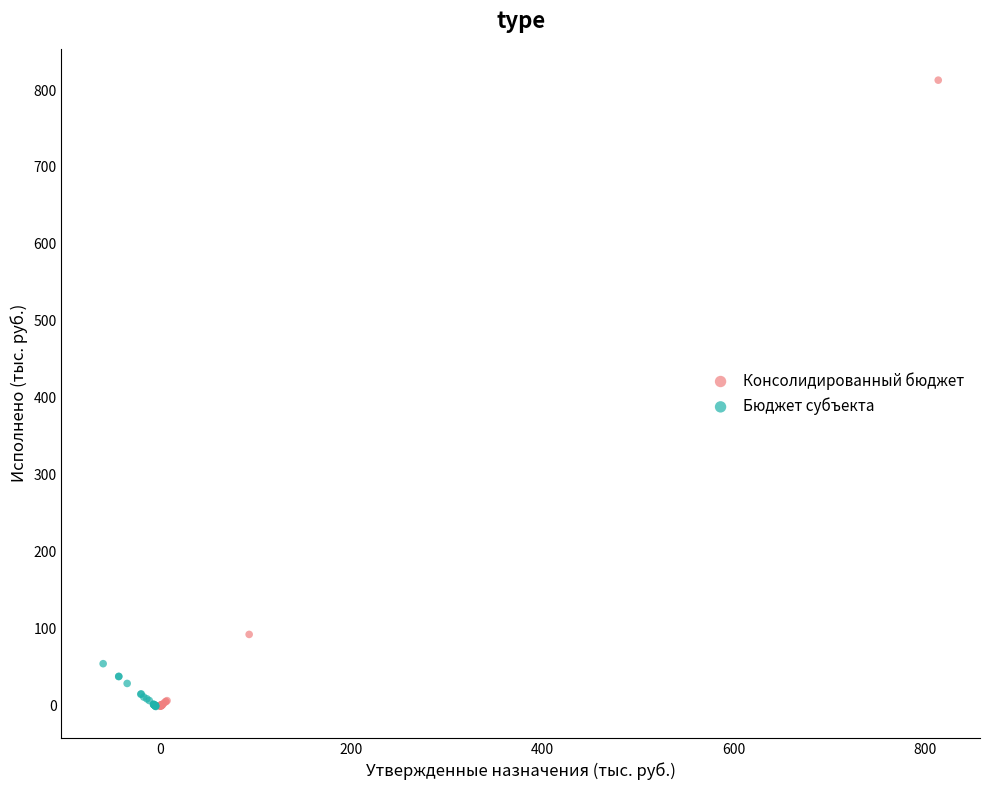

Which series has the largest Y range (max minus min)?

Консолидированный бюджет